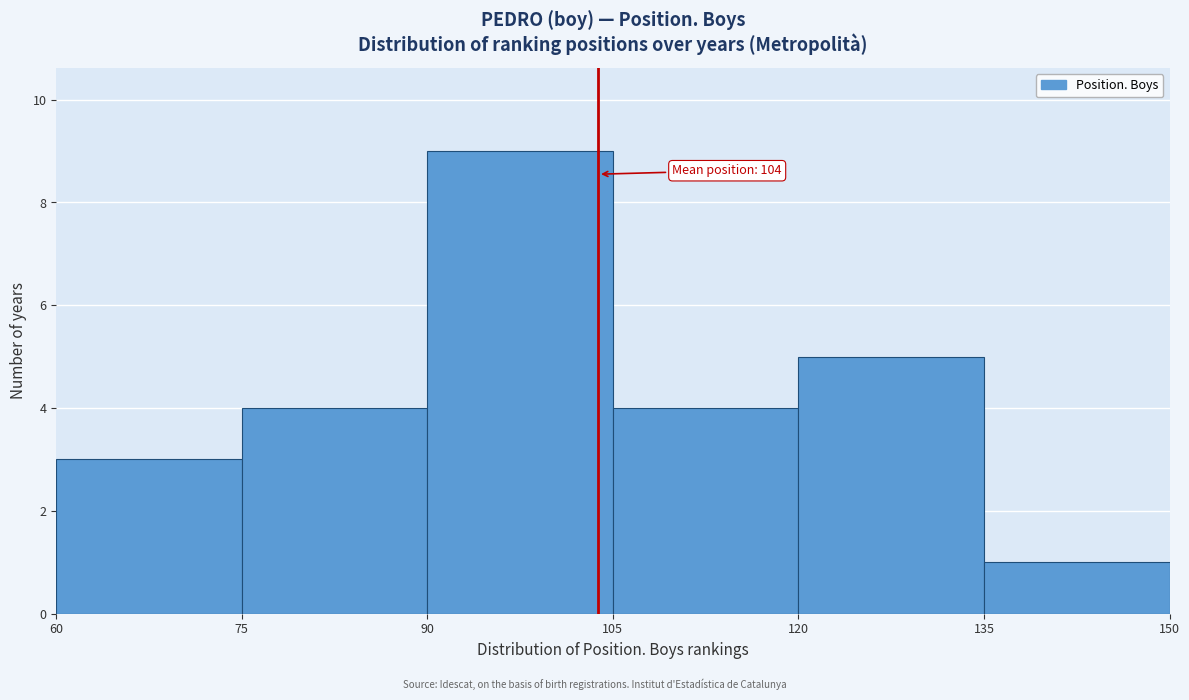

Which range on the x-axis has the tallest bar?

90 to 105